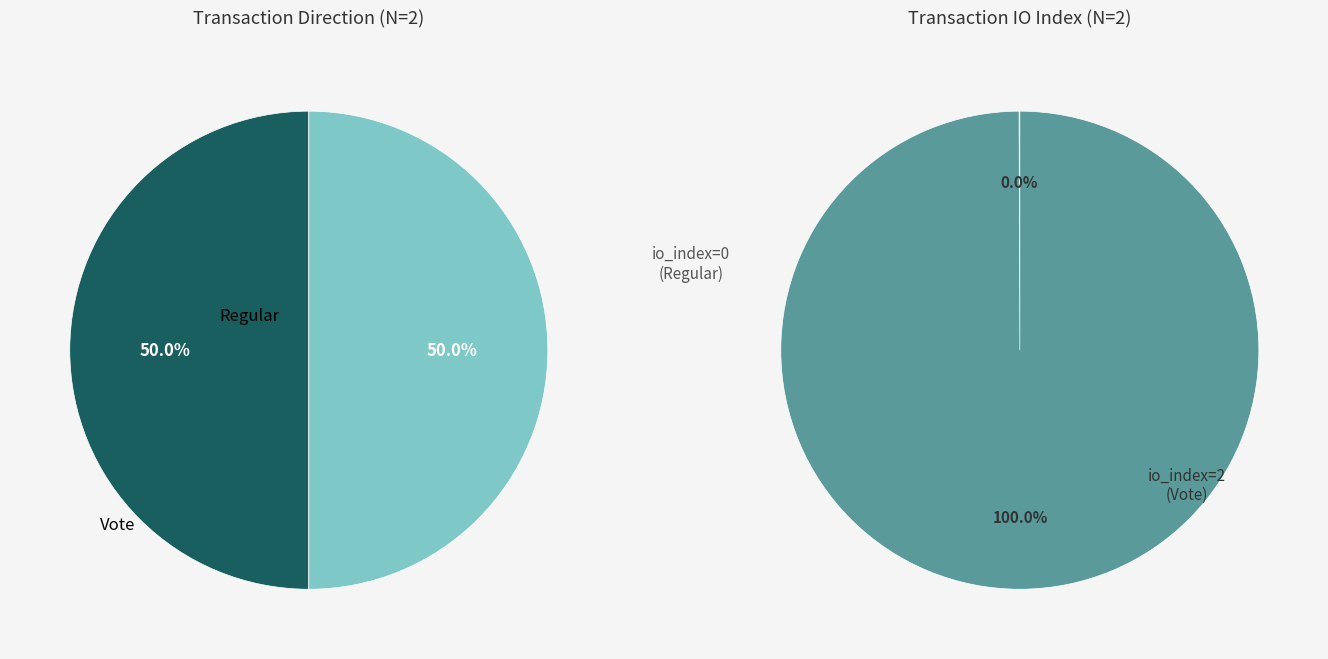

Rank the series by their maximum value, from highest to lowest.

value, tx_type